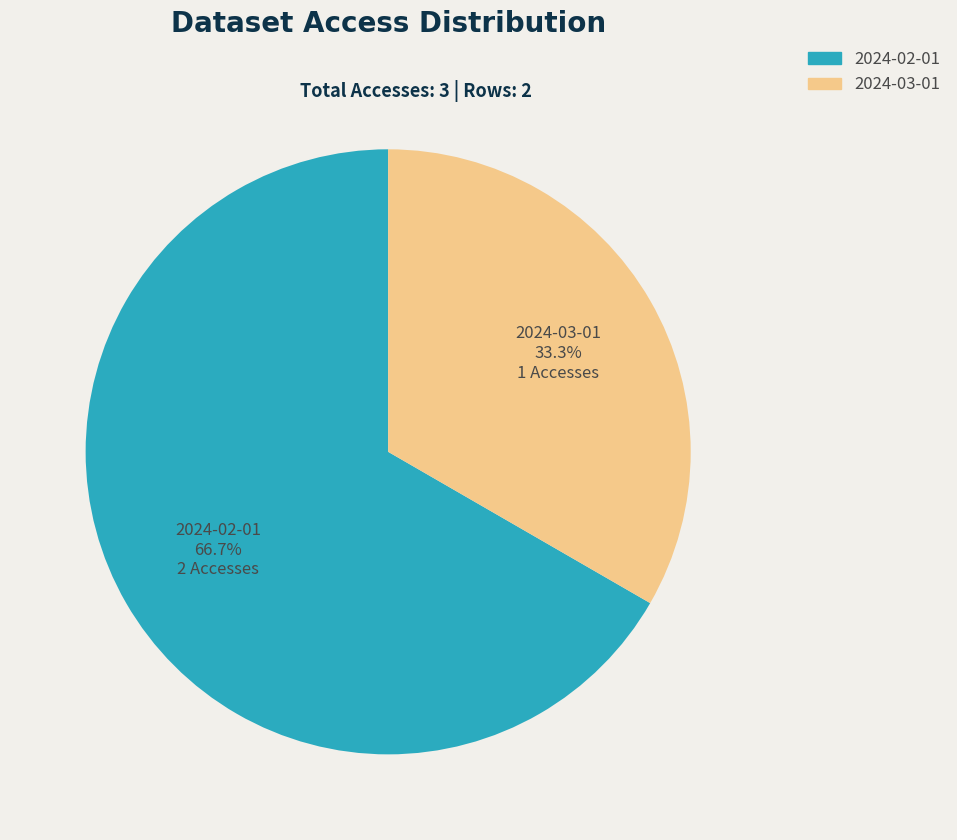

To the nearest percent, what portion does 2024-03-01 represent?

33%